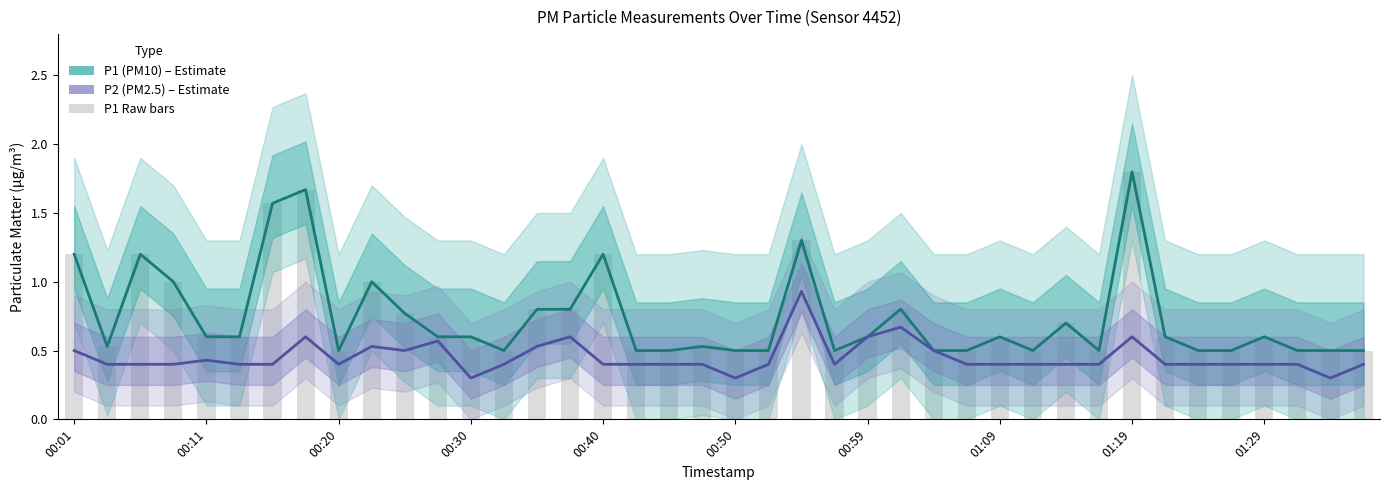

Is the value of P2 (PM2.5) at 11 greater than the value of P1 (PM10) at 30?

No